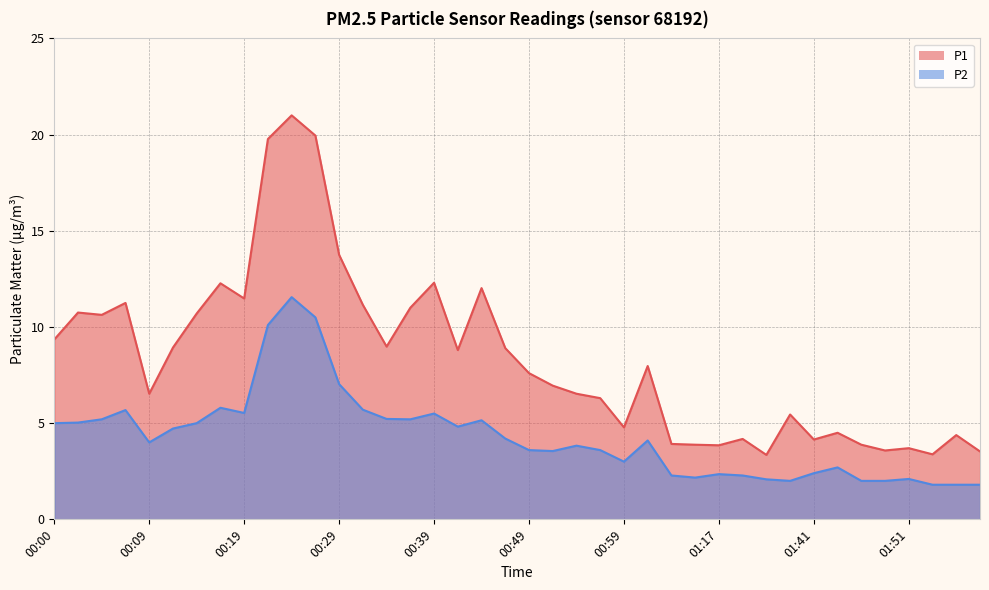

At which category does P2 reach its first local valley?

00:09